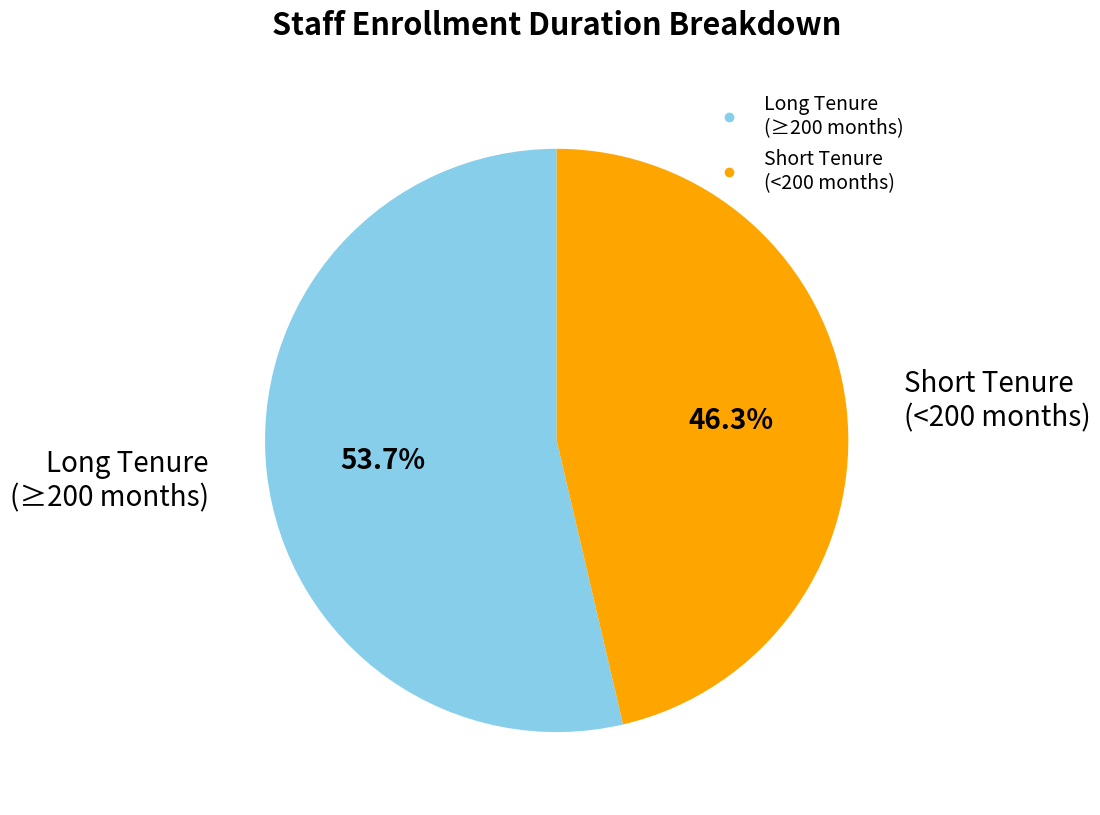

Is there any slice that represents more than half of the pie?

Yes